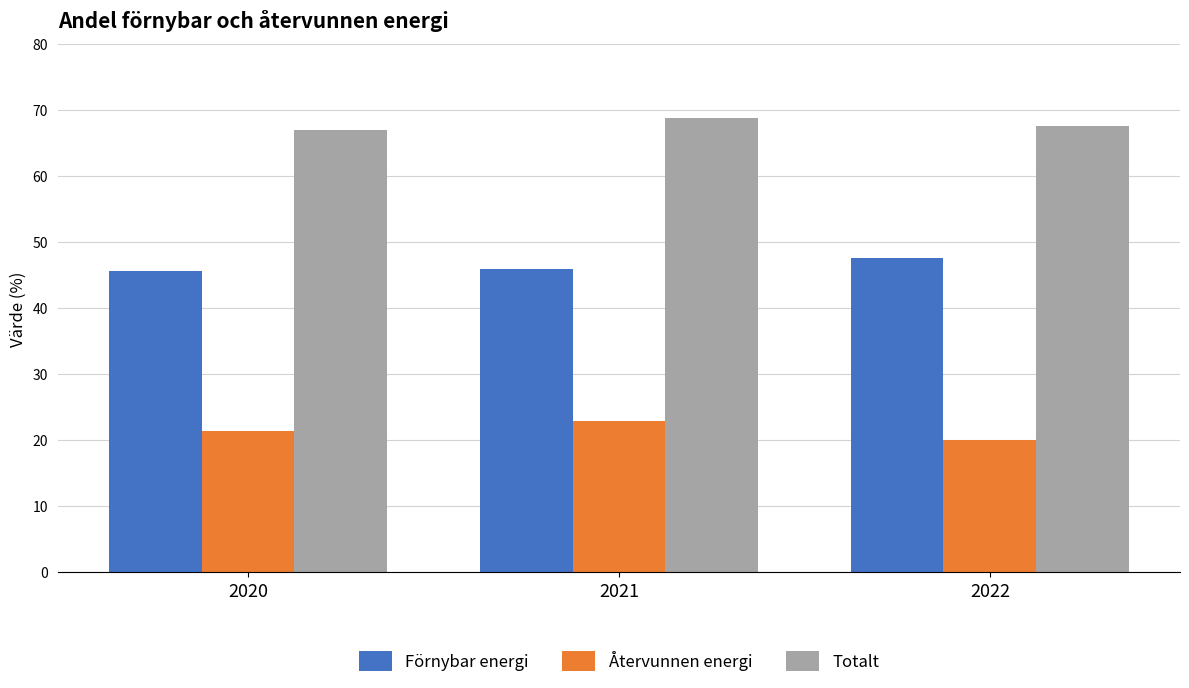

What is the difference between the maximum and minimum values in the Förnybar energi series?

2.0